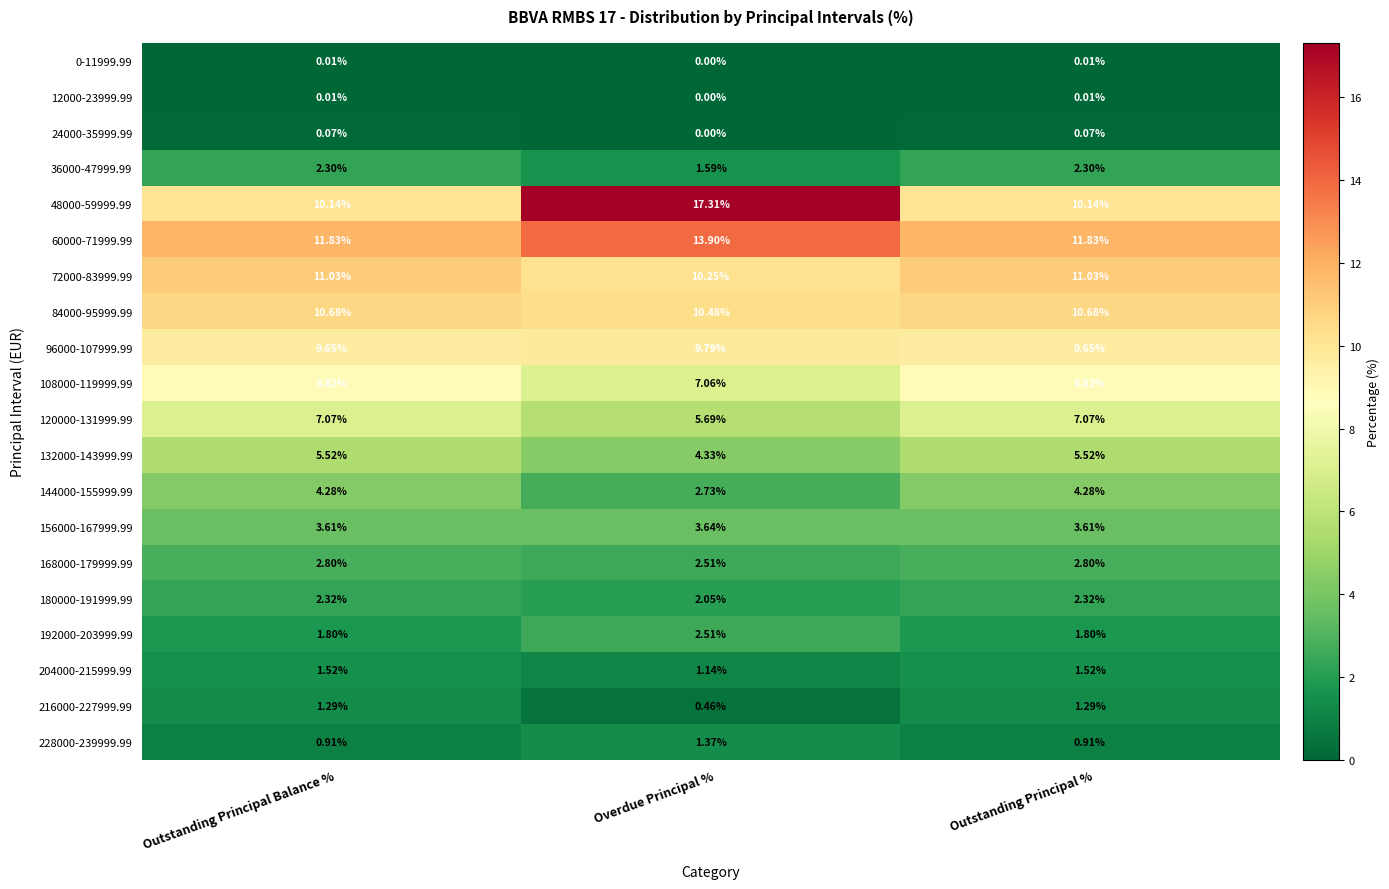

Is the value of 204000-215999.99 at Outstanding Principal % greater than the value of 12000-23999.99 at Outstanding Principal %?

Yes